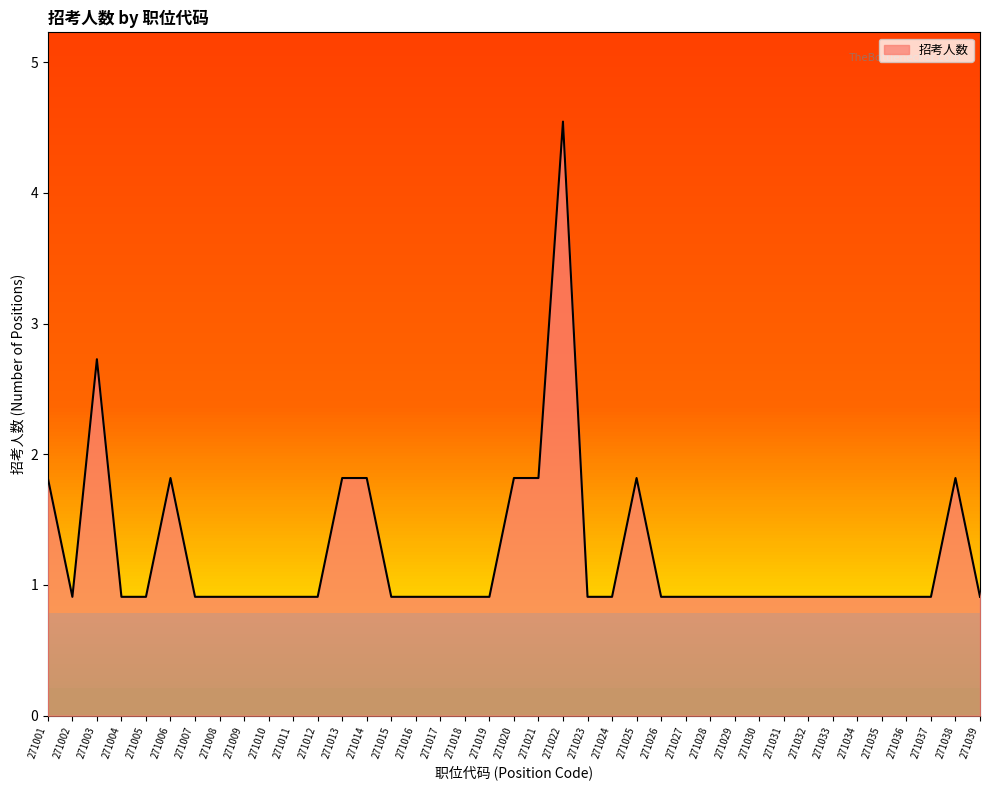

List the labels in order of value, smallest first.

271002, 271004, 271005, 271007, 271008, 271009, 271010, 271011, 271012, 271015, 271016, 271017, 271018, 271019, 271023, 271024, 271026, 271027, 271028, 271029, 271030, 271031, 271032, 271033, 271034, 271035, 271036, 271037, 271039, 271001, 271006, 271013, 271014, 271020, 271021, 271025, 271038, 271003, 271022